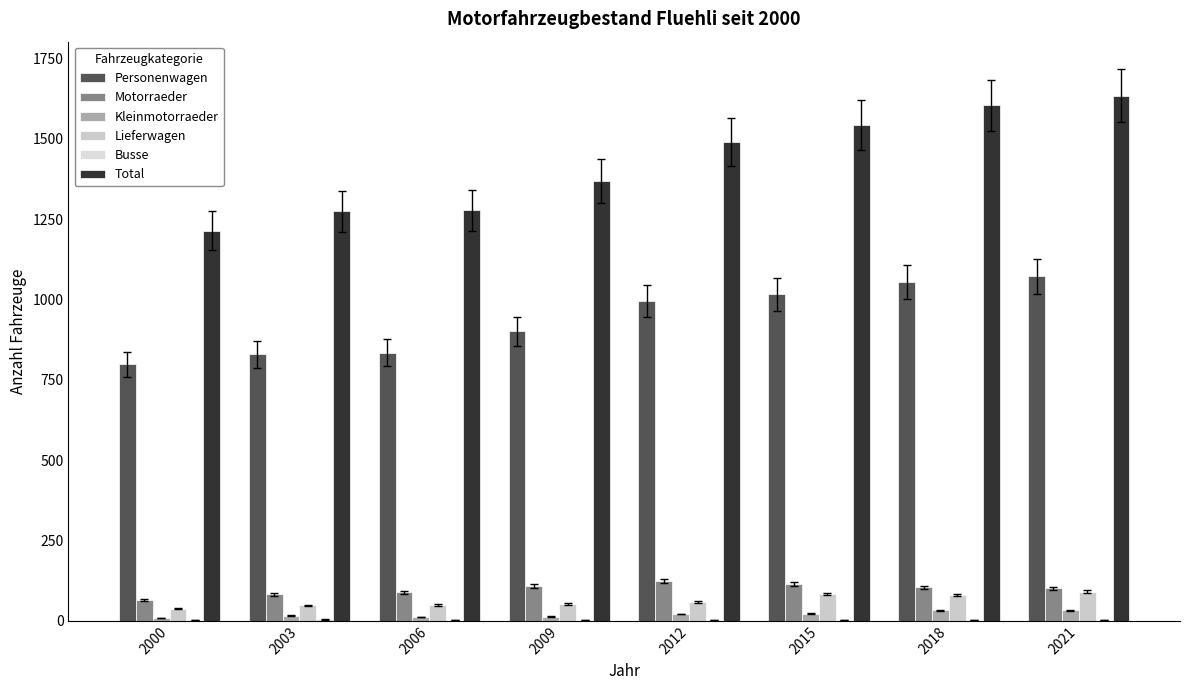

What is the value of the Busse bar at the 5th from the left?

3